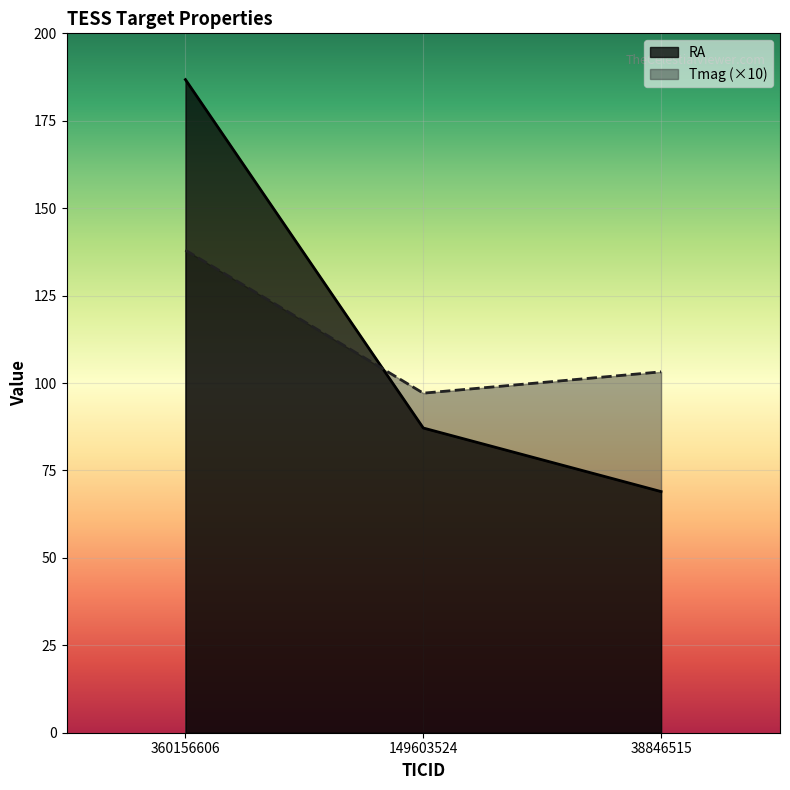

Which series has the largest range (max minus min)?

RA